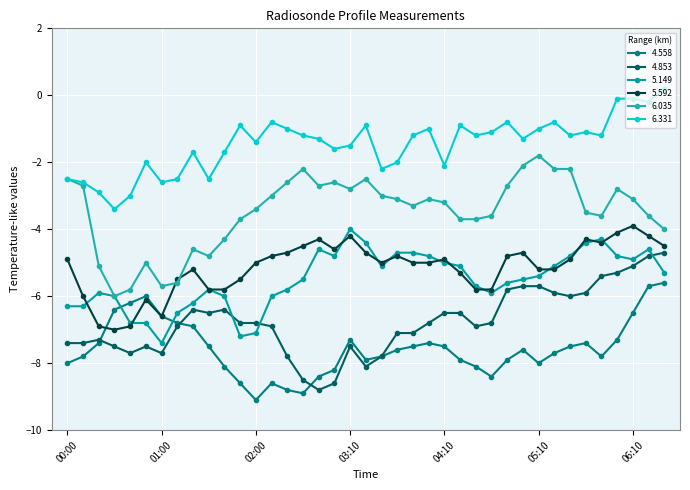

Does the chart display data point markers on the line(s)?

Yes